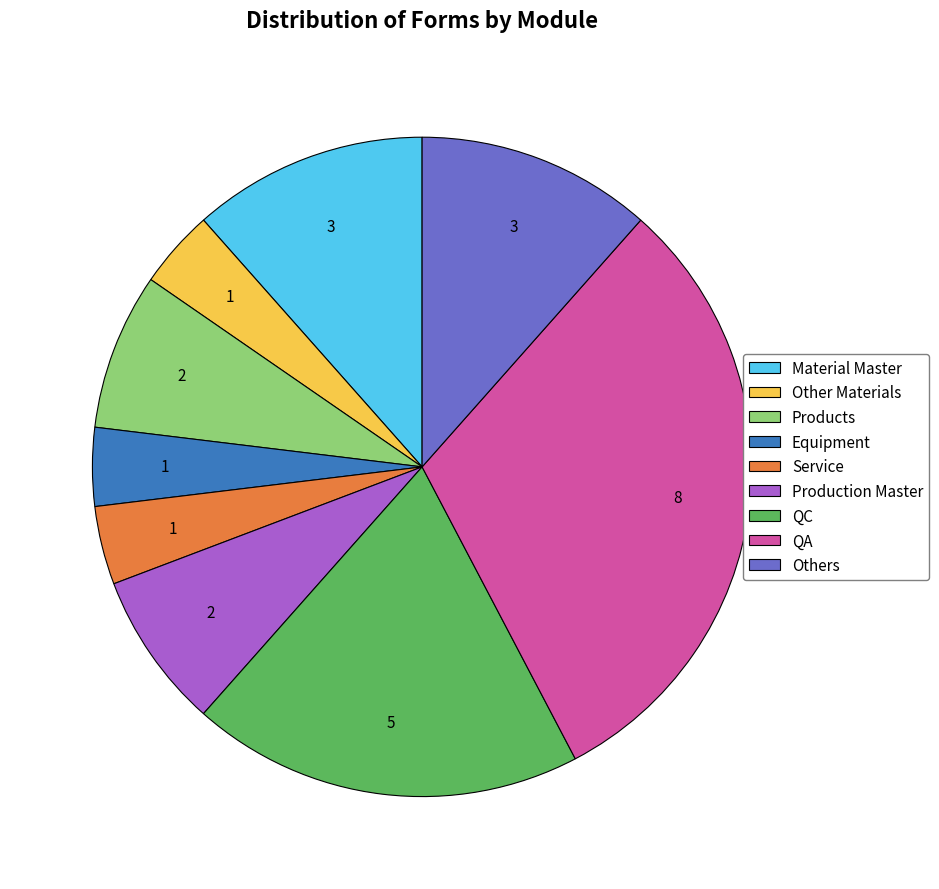

Is the sum of Others and QA greater than half?

No